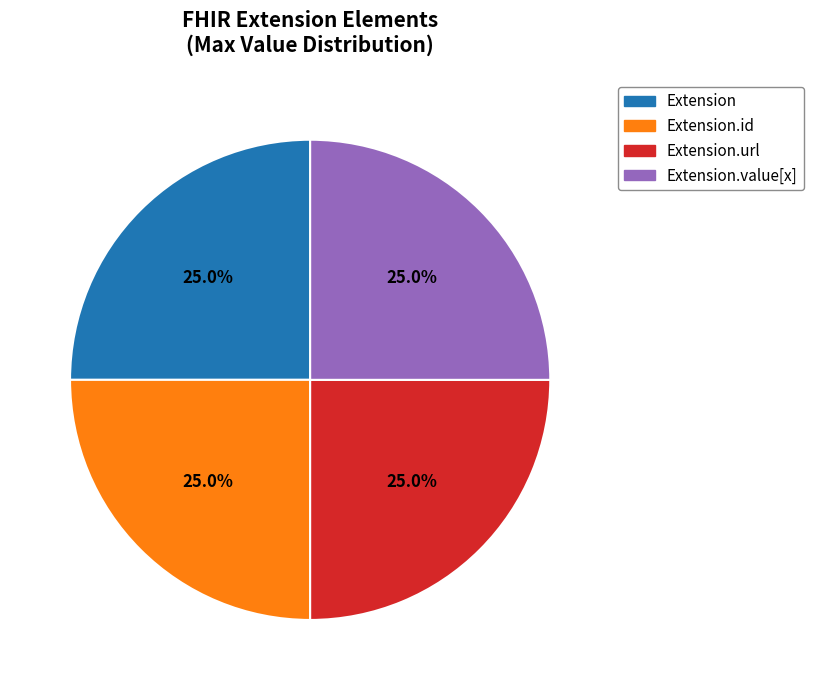

Does any single category account for the majority?

No